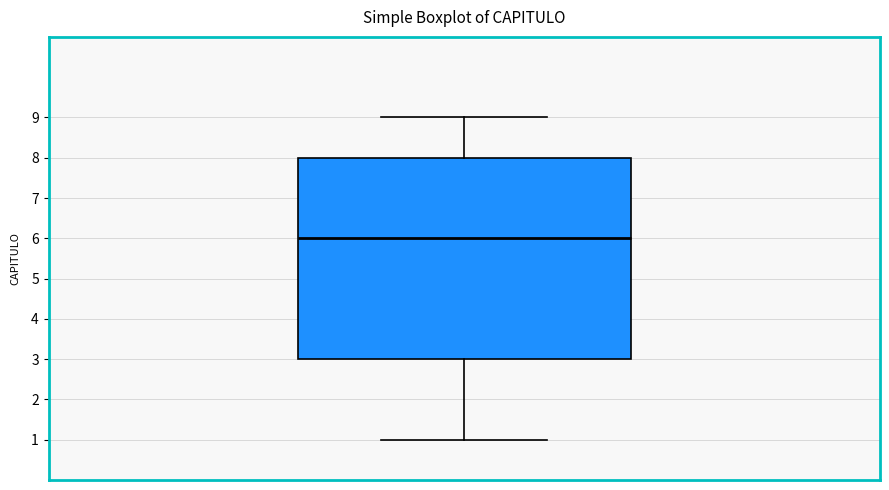

Read this box plot against the y-axis: the position of the median line, the range covered by the box, and the ends of both whiskers. The values are not printed on the chart, so give them approximately, as read against the axis.

median 6, box 3 to 8, whiskers 1 to 9